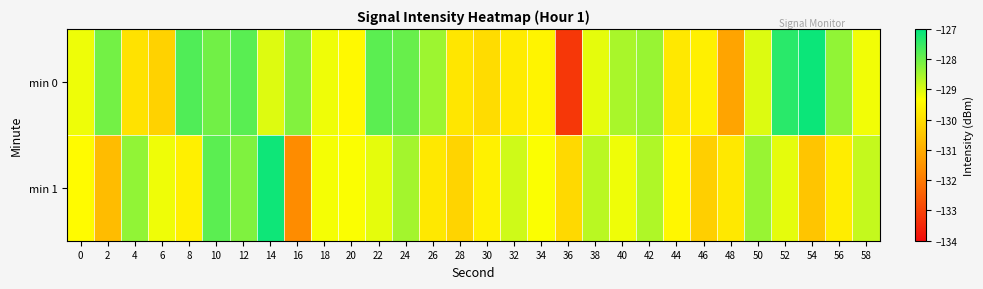

Reading left to right, extract all data points from this chart.

min 0: 0=-129.2	2=-128.1	4=-129.9	6=-130.2	8=-127.7	10=-128.0	12=-127.8	14=-129.0	16=-128.2	18=-129.2	20=-129.5	22=-127.8	24=-127.9	26=-128.4	28=-129.8	30=-130.0	32=-129.7	34=-129.6	36=-133.2	38=-129.1	40=-128.5	42=-128.4	44=-129.8	46=-129.6	48=-131.2	50=-129.0	52=-127.4	54=-127.1	56=-128.3	58=-129.2
min 1: 0=-129.4	2=-130.7	4=-128.3	6=-129.2	8=-129.6	10=-127.8	12=-128.2	14=-127.1	16=-131.7	18=-129.2	20=-129.3	22=-129.1	24=-128.5	26=-129.8	28=-130.2	30=-129.6	32=-128.9	34=-129.3	36=-130.1	38=-128.7	40=-129.2	42=-128.6	44=-129.5	46=-130.3	48=-129.8	50=-128.4	52=-129.1	54=-130.5	56=-129.7	58=-128.8